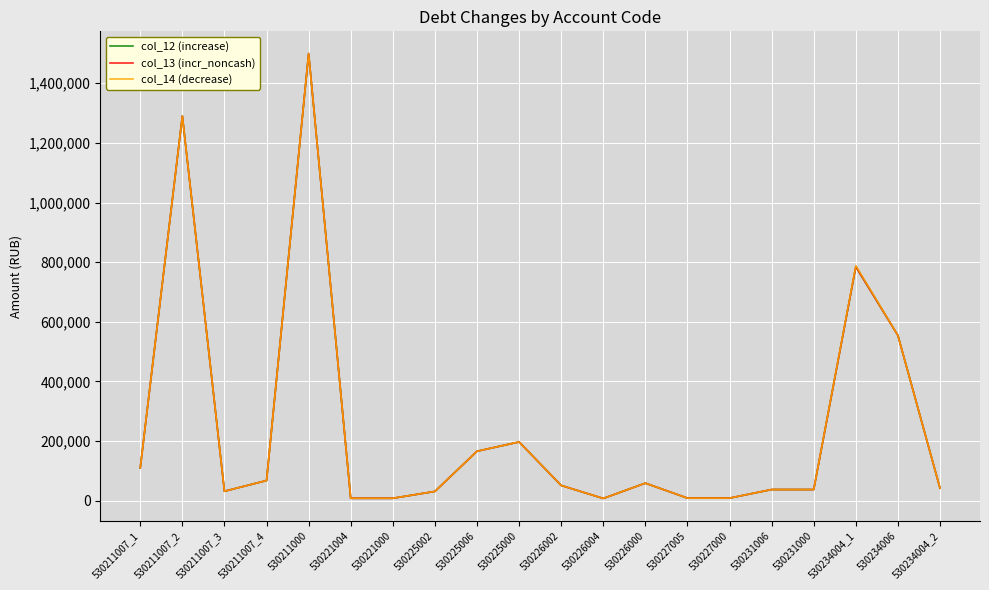

True or false: col_13 (incr_noncash) and col_12 (increase) cross at least once.

False